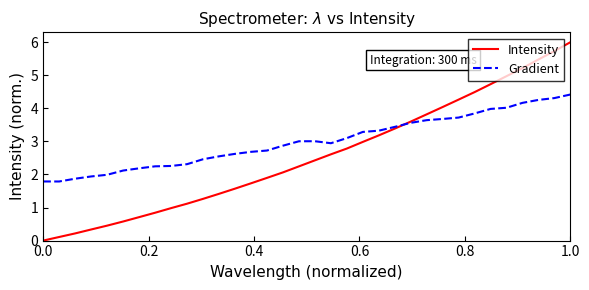

What is the minimum value for Gradient?

1.8